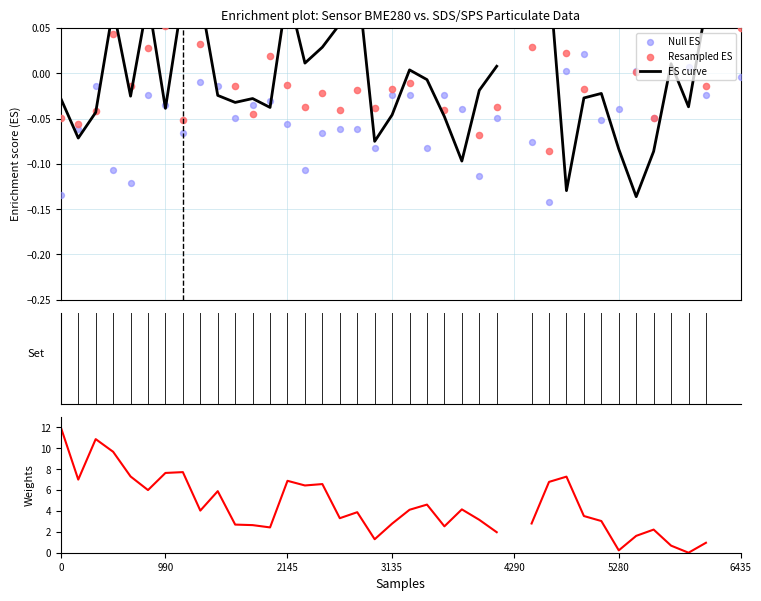

At how many categories does at least one series exceed 8?

3